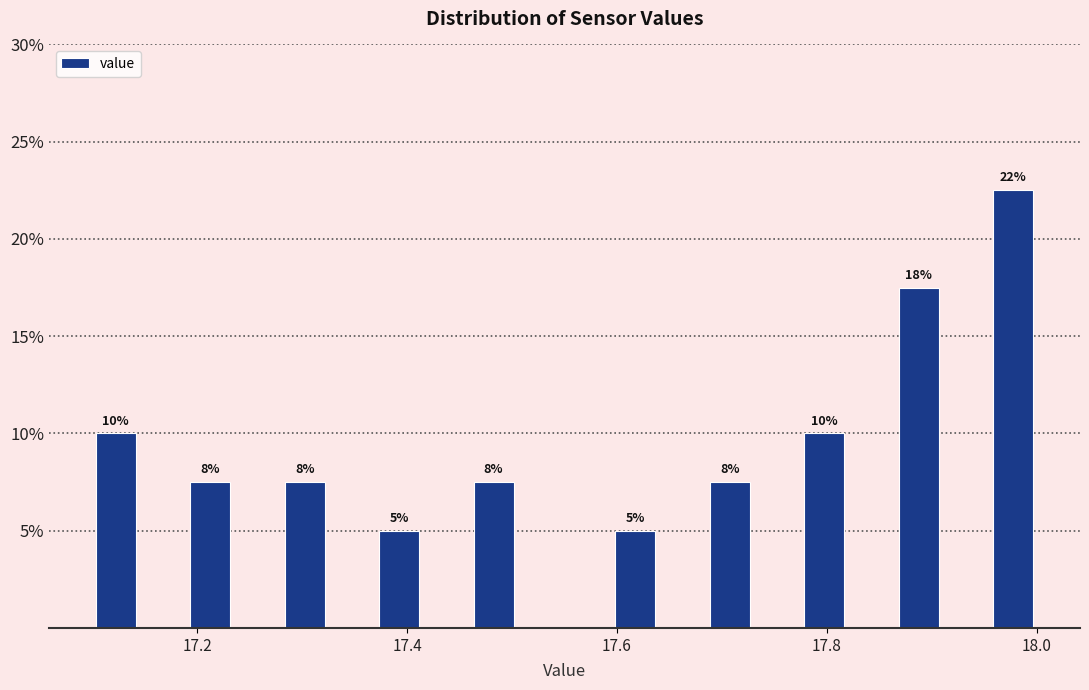

Around what value on the x-axis is the tallest bar? Give the approximate position of its centre, as read against the axis.

17.98